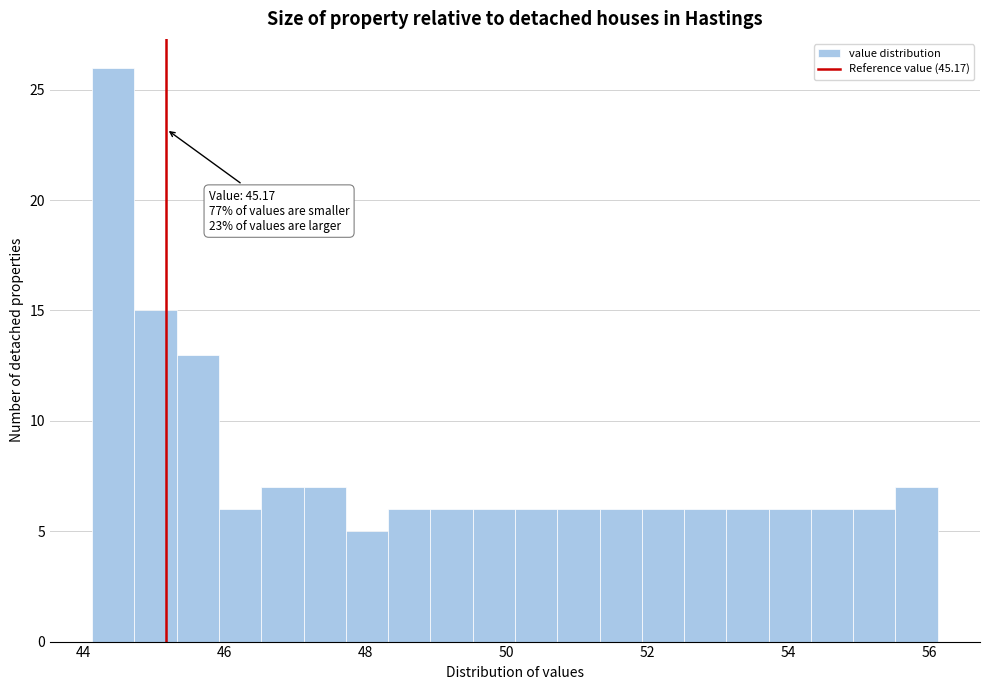

Read against the x-axis, roughly where is the centre of the tallest bar?

44.4